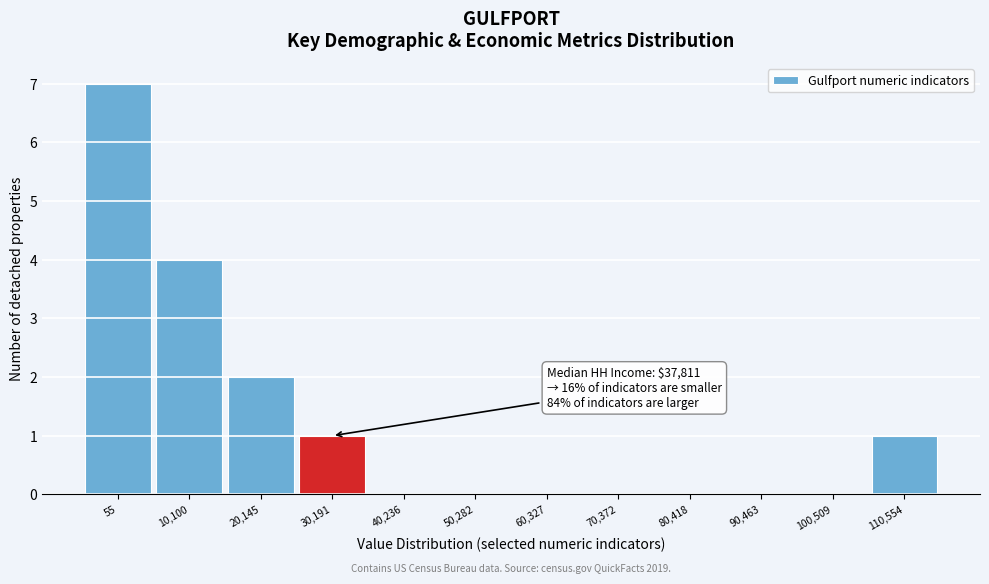

Reading right to left, list all the values displayed in this chart.

110,554=1	100,509=0	90,463=0	80,418=0	70,372=0	60,327=0	50,282=0	40,236=0	30,191=1	20,145=2	10,100=4	55=7